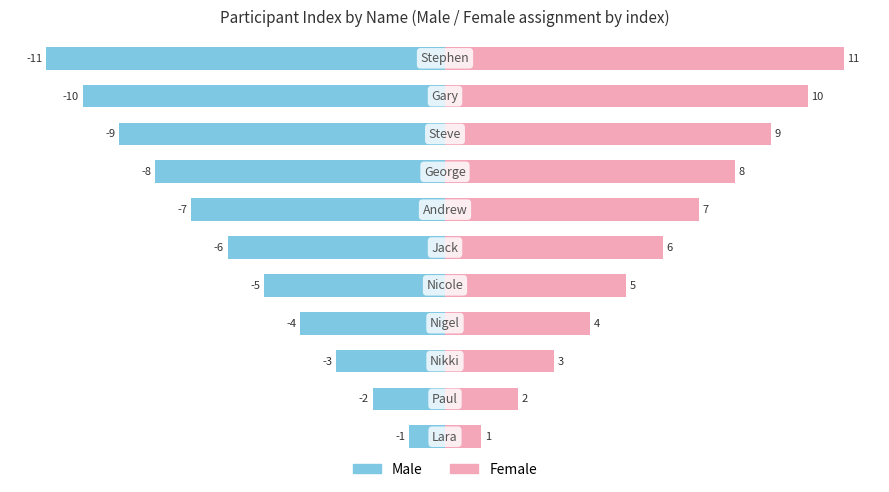

What value does the Female series have at 1?

2